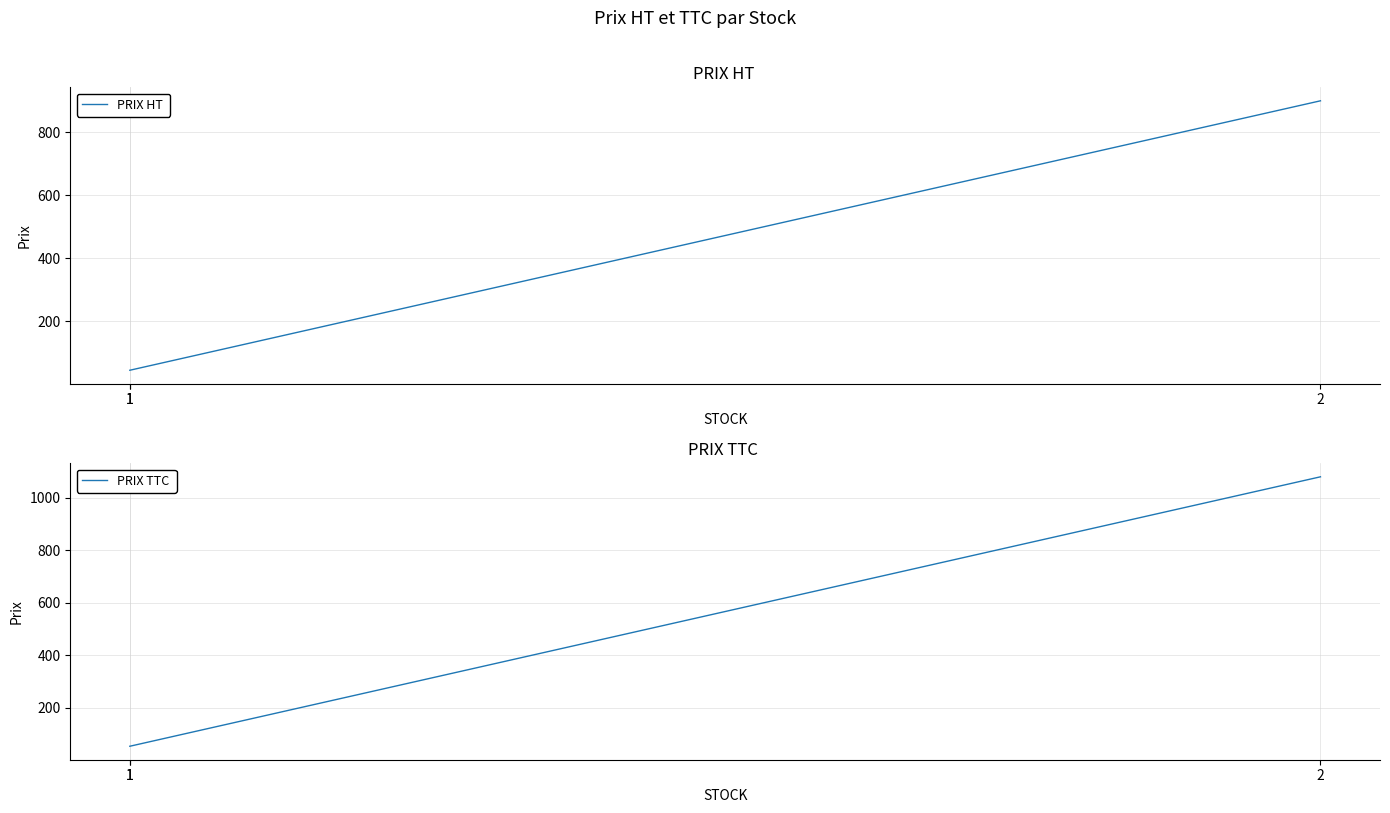

What are all the series names shown in the legend?

PRIX HT , PRIX TTC 